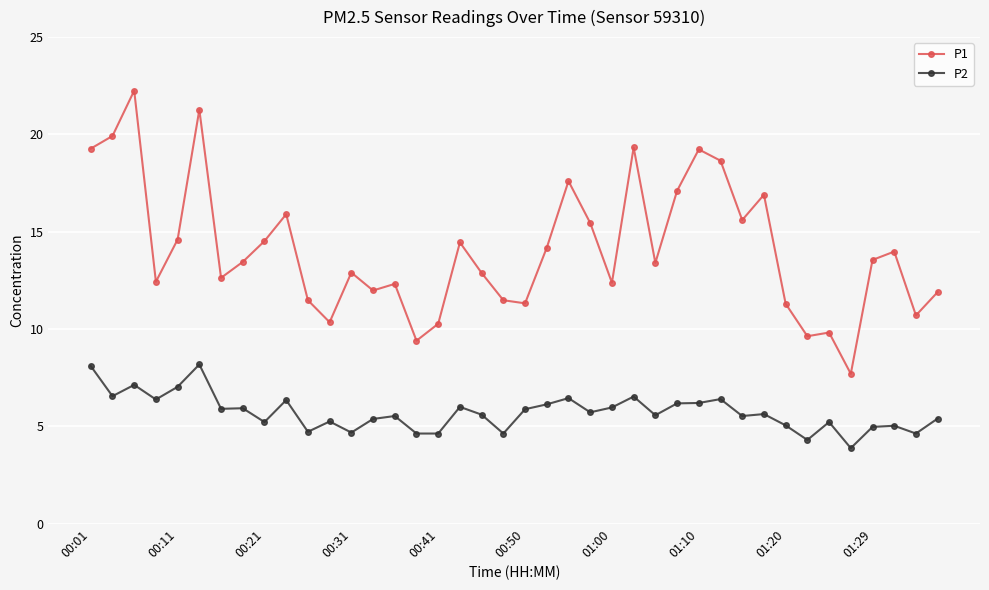

List the series in order of their overall mean, highest first.

P1, P2